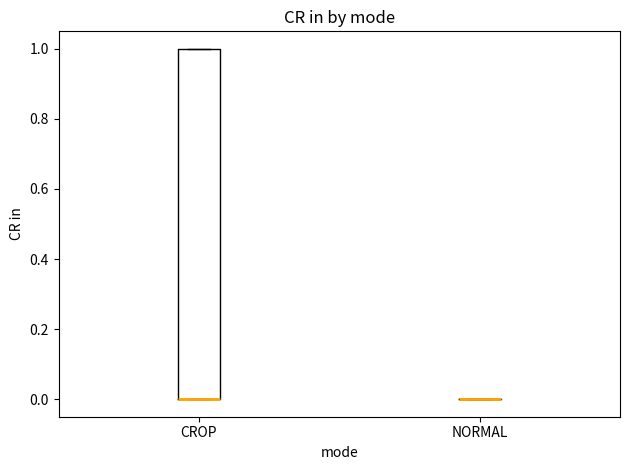

Reading left to right, transcribe this box plot: for each box, give where its median line is, the range the box spans, and where its two whiskers end, as read against the y-axis. The values are not printed on the chart, so give them approximately, as read against the axis.

CROP: median 0 (drawn on the box's lower edge), box 0 to 1, whiskers 0 to 1
NORMAL: box collapsed to a line at 0, whiskers 0 to 0